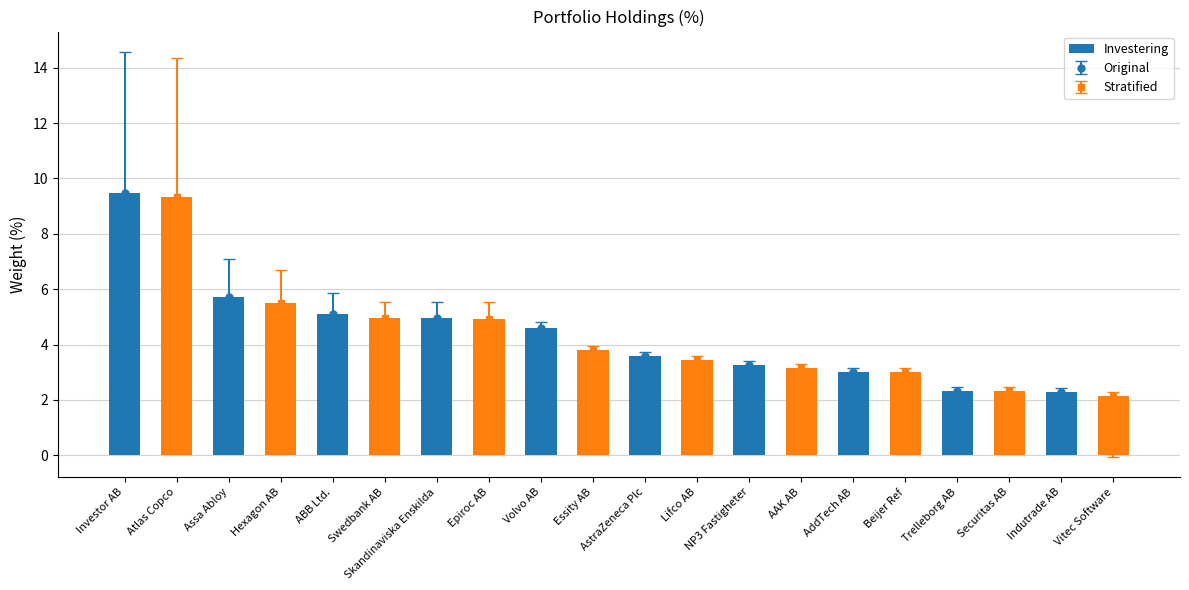

Reading left to right, list all the values displayed in this chart.

Investor AB=9.5	Atlas Copco=9.3	Assa Abloy=5.7	Hexagon AB=5.5	ABB Ltd.=5.1	Swedbank AB=4.9	Skandinaviska Enskilda=4.9	Epiroc AB=4.9	Volvo AB=4.6	Essity AB=3.8	AstraZeneca Plc=3.6	Lifco AB=3.4	NP3 Fastigheter=3.3	AAK AB=3.1	AddTech AB=3.0	Beijer Ref=3.0	Trelleborg AB=2.3	Securitas AB=2.3	Indutrade AB=2.3	Vitec Software=2.1